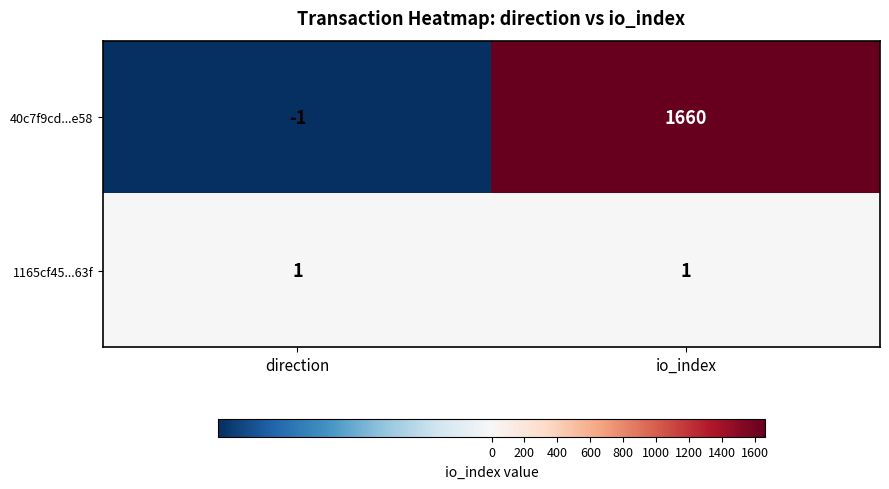

What is the smallest value displayed?

-1